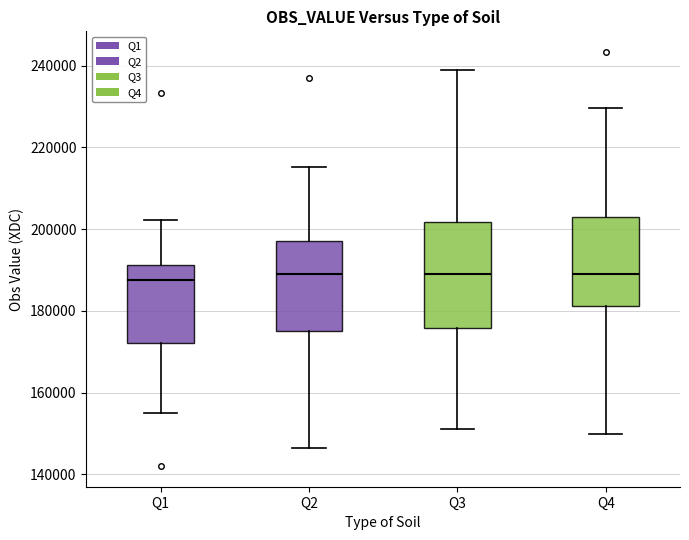

Reading left to right, transcribe this box plot: for each box, give where its median line is, the range the box spans, and where its two whiskers end, as read against the y-axis. The values are not printed on the chart, so give them approximately, as read against the axis.

Q1: median 188000, box 172000 to 192000, whiskers 156000 to 202000
Q2: median 190000, box 176000 to 198000, whiskers 146000 to 216000
Q3: median 188000, box 176000 to 202000, whiskers 152000 to 238000
Q4: median 188000, box 182000 to 202000, whiskers 150000 to 230000